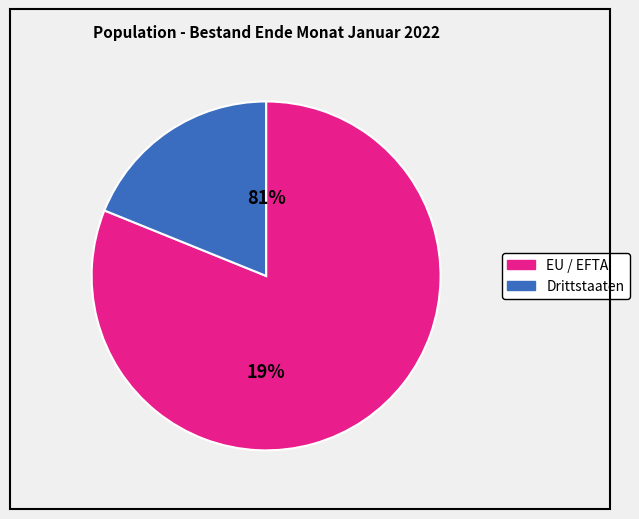

Does Drittstaaten represent more than half of the total?

No